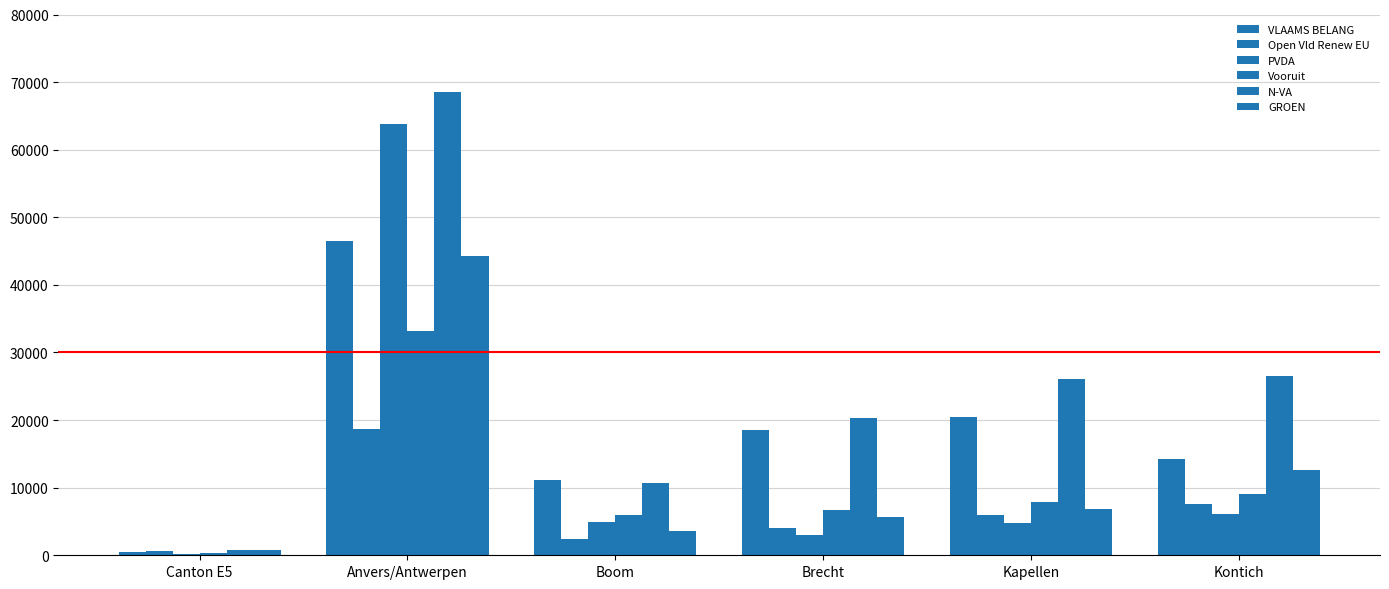

Which series has the largest total across all categories?

N-VA